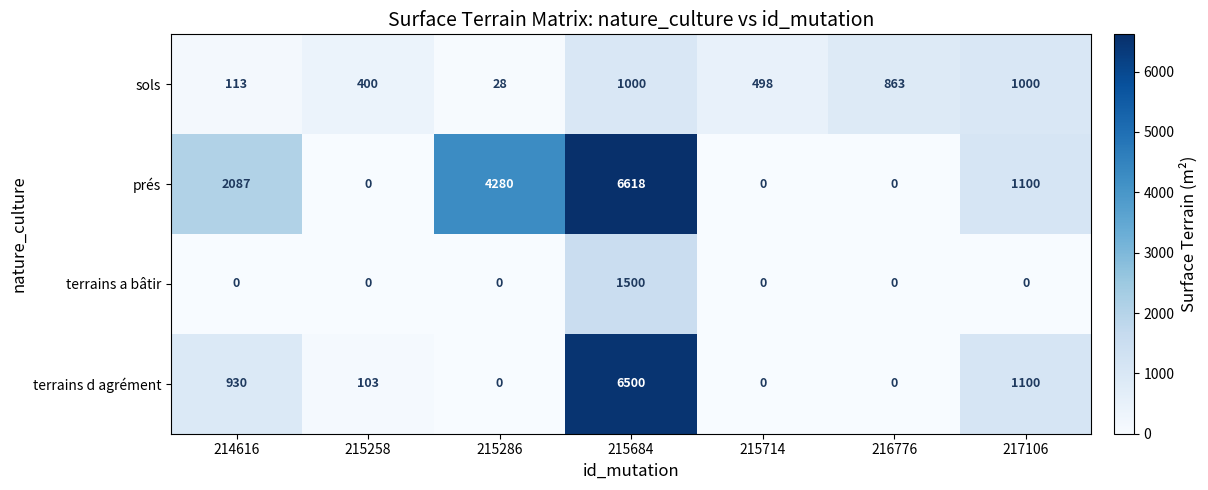

Which label corresponds to the largest value in the chart?

215684